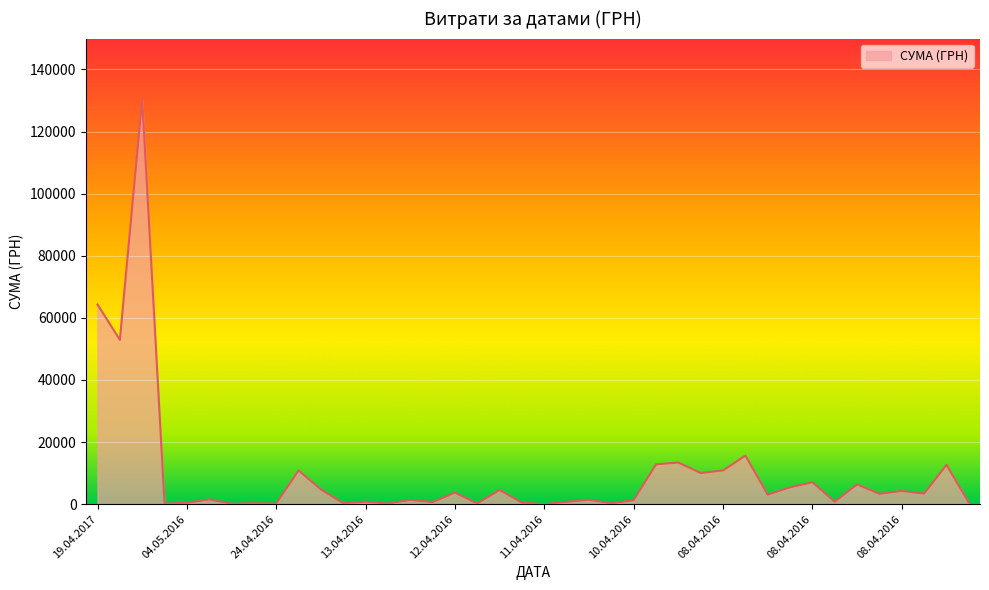

What is the greatest value displayed?

130379.7